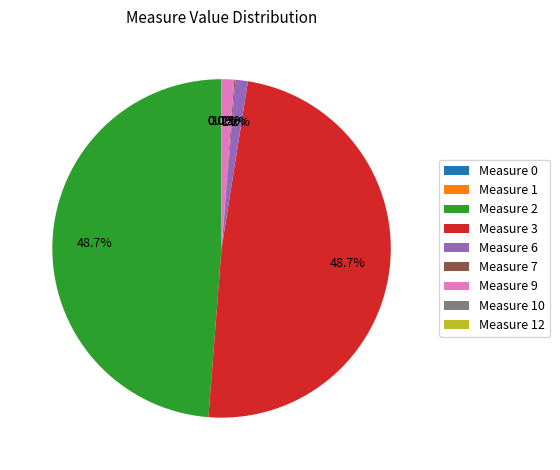

Does Measure 6 represent more than half of the total?

No